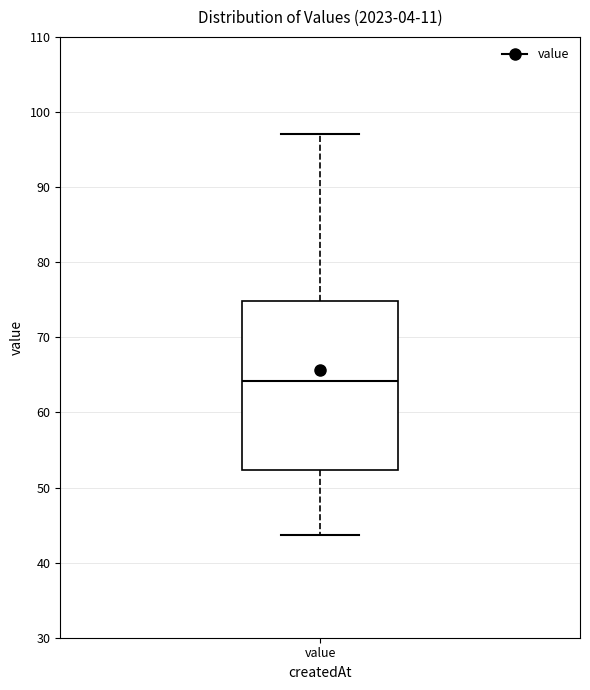

Read this box plot against the y-axis: the position of the median line, the range covered by the box, and the ends of both whiskers. The values are not printed on the chart, so give them approximately, as read against the axis.

median 64, box 52 to 75, whiskers 44 to 97